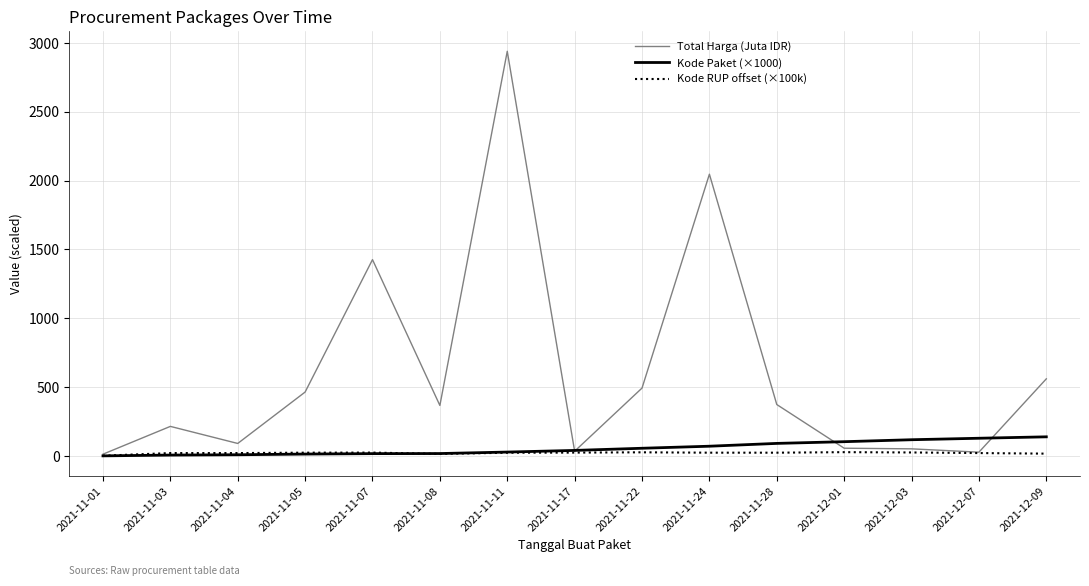

The Total Harga (Juta IDR) series shows 3610.2 at 2021-11-24. True or false?

False